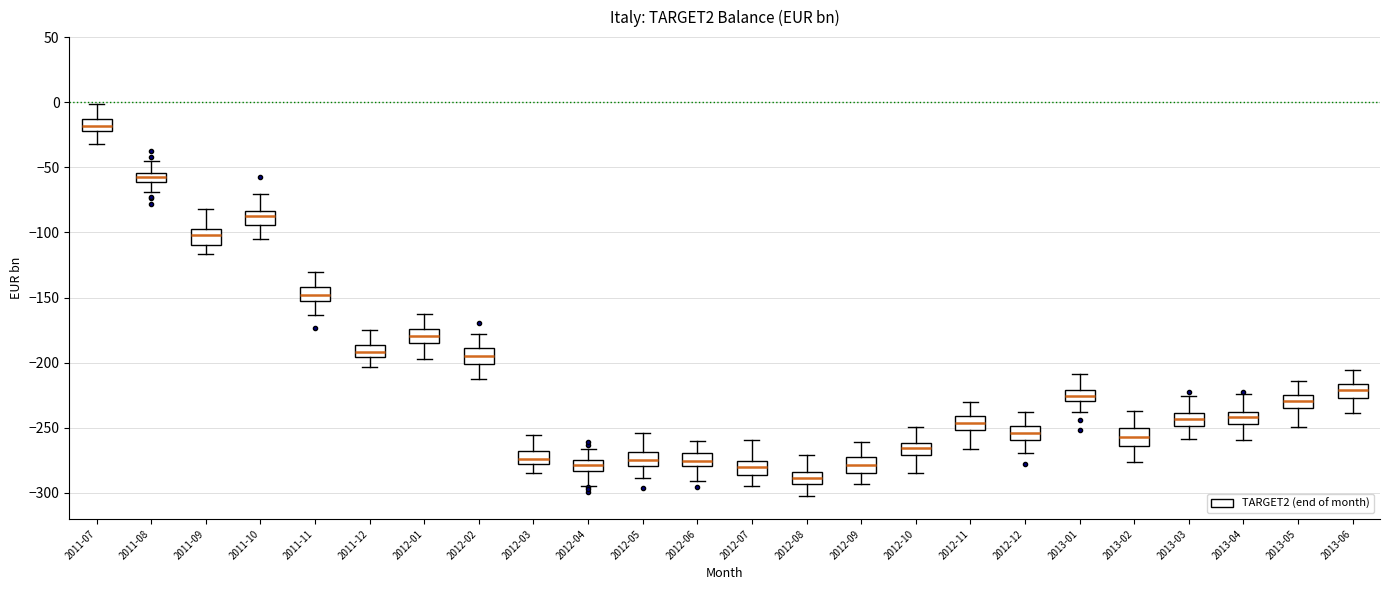

Where does the lower whisker of the box for 2013-06 end on the y-axis? The values are not printed on the chart, so give them approximately, as read against the axis.

-240